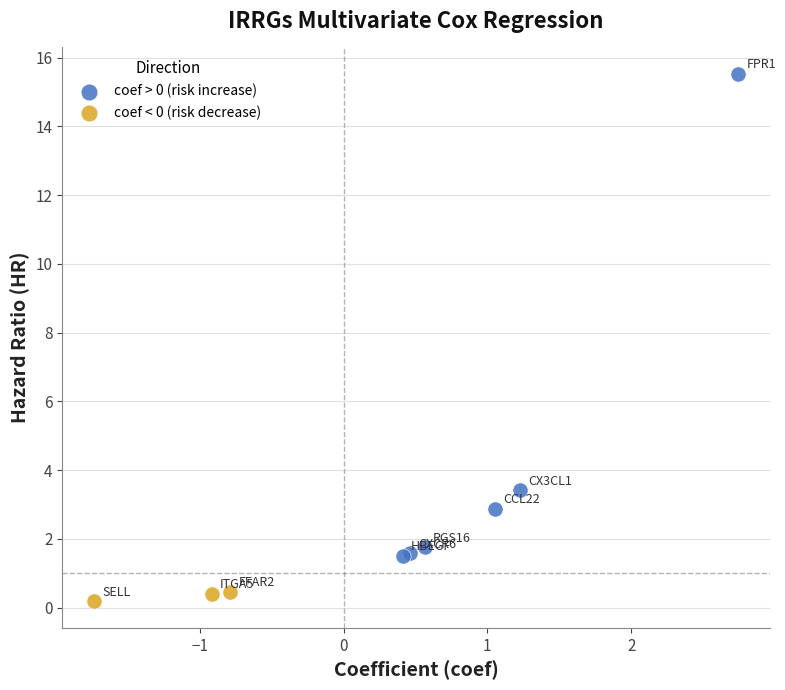

Which series reaches the minimum Y coordinate?

coef < 0 (risk decrease)